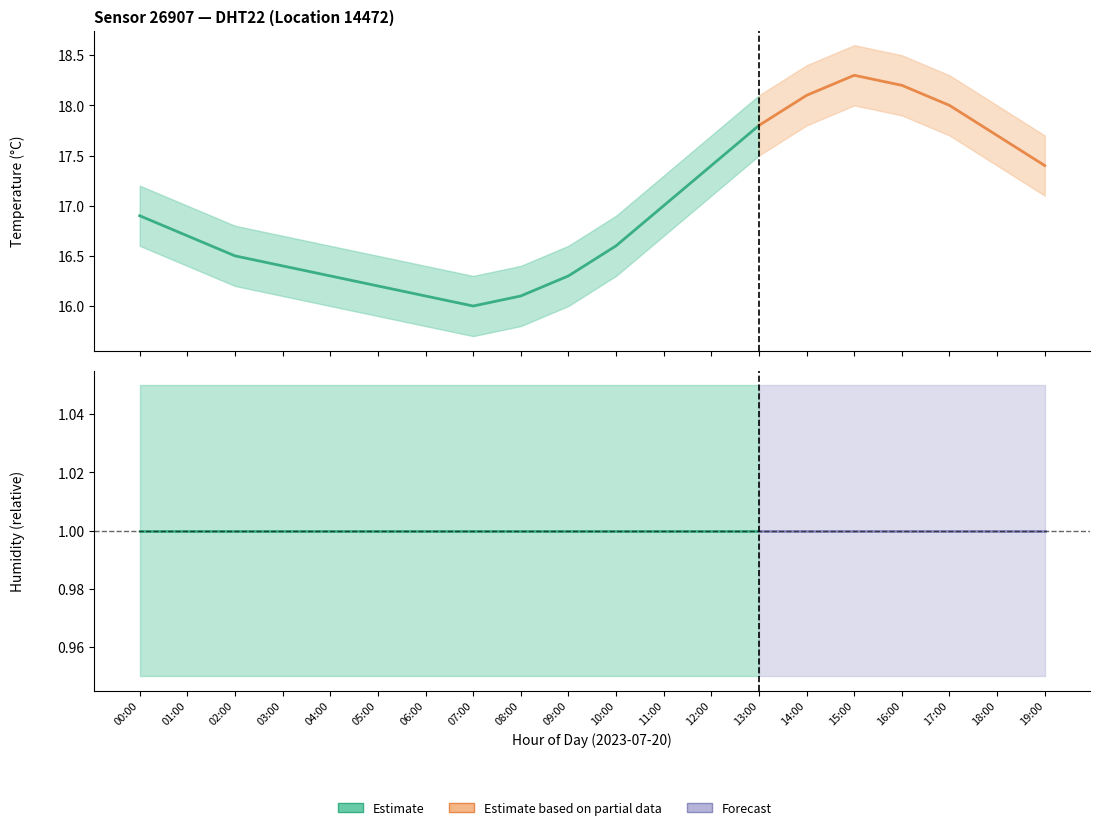

Reading right to left, list all the values displayed in this chart.

temperature: 19:00=17.4	18:00=17.7	17:00=18.0	16:00=18.2	15:00=18.3	14:00=18.1	13:00=17.8	12:00=17.4	11:00=17.0	10:00=16.6	09:00=16.3	08:00=16.1	07:00=16.0	06:00=16.1	05:00=16.2	04:00=16.3	03:00=16.4	02:00=16.5	01:00=16.7	00:00=16.9
temp_upper: 19:00=17.7	18:00=18.0	17:00=18.3	16:00=18.5	15:00=18.6	14:00=18.4	13:00=18.1	12:00=17.7	11:00=17.3	10:00=16.9	09:00=16.6	08:00=16.4	07:00=16.3	06:00=16.4	05:00=16.5	04:00=16.6	03:00=16.7	02:00=16.8	01:00=17.0	00:00=17.2
temp_lower: 19:00=17.1	18:00=17.4	17:00=17.7	16:00=17.9	15:00=18.0	14:00=17.8	13:00=17.5	12:00=17.1	11:00=16.7	10:00=16.3	09:00=16.0	08:00=15.8	07:00=15.7	06:00=15.8	05:00=15.9	04:00=16.0	03:00=16.1	02:00=16.2	01:00=16.4	00:00=16.6
humidity: 19:00=1.0	18:00=1.0	17:00=1.0	16:00=1.0	15:00=1.0	14:00=1.0	13:00=1.0	12:00=1.0	11:00=1.0	10:00=1.0	09:00=1.0	08:00=1.0	07:00=1.0	06:00=1.0	05:00=1.0	04:00=1.0	03:00=1.0	02:00=1.0	01:00=1.0	00:00=1.0
humidity_upper: 19:00=1.1	18:00=1.1	17:00=1.1	16:00=1.1	15:00=1.1	14:00=1.1	13:00=1.1	12:00=1.1	11:00=1.1	10:00=1.1	09:00=1.1	08:00=1.1	07:00=1.1	06:00=1.1	05:00=1.1	04:00=1.1	03:00=1.1	02:00=1.1	01:00=1.1	00:00=1.1
humidity_lower: 19:00=0.9	18:00=0.9	17:00=0.9	16:00=0.9	15:00=0.9	14:00=0.9	13:00=0.9	12:00=0.9	11:00=0.9	10:00=0.9	09:00=0.9	08:00=0.9	07:00=0.9	06:00=0.9	05:00=0.9	04:00=0.9	03:00=0.9	02:00=0.9	01:00=0.9	00:00=0.9